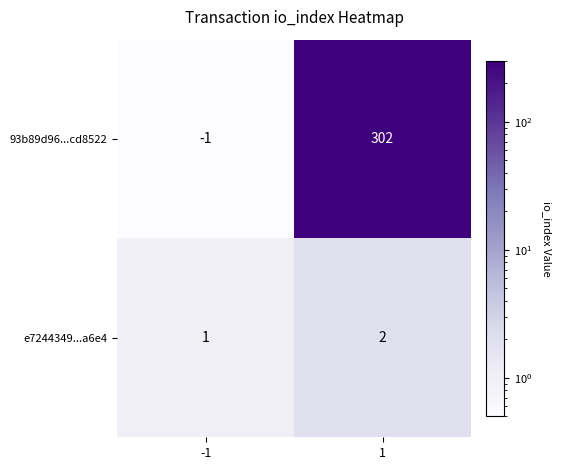

At how many categories does at least one series exceed 272?

1